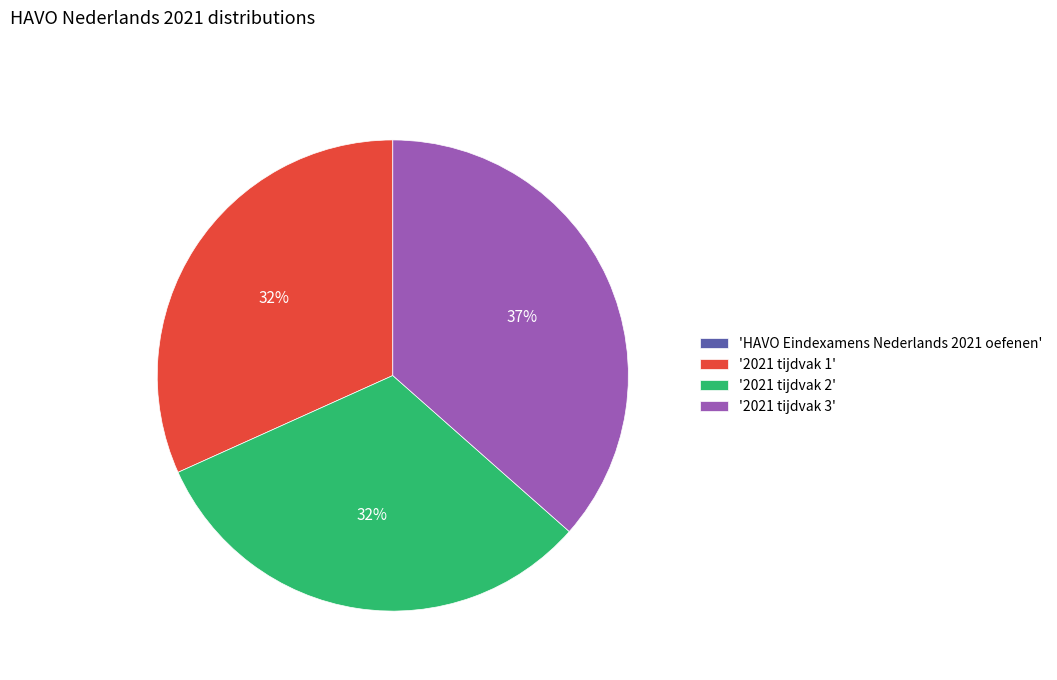

To the nearest percent, what is the difference between the largest and smallest slice percentages?

37%